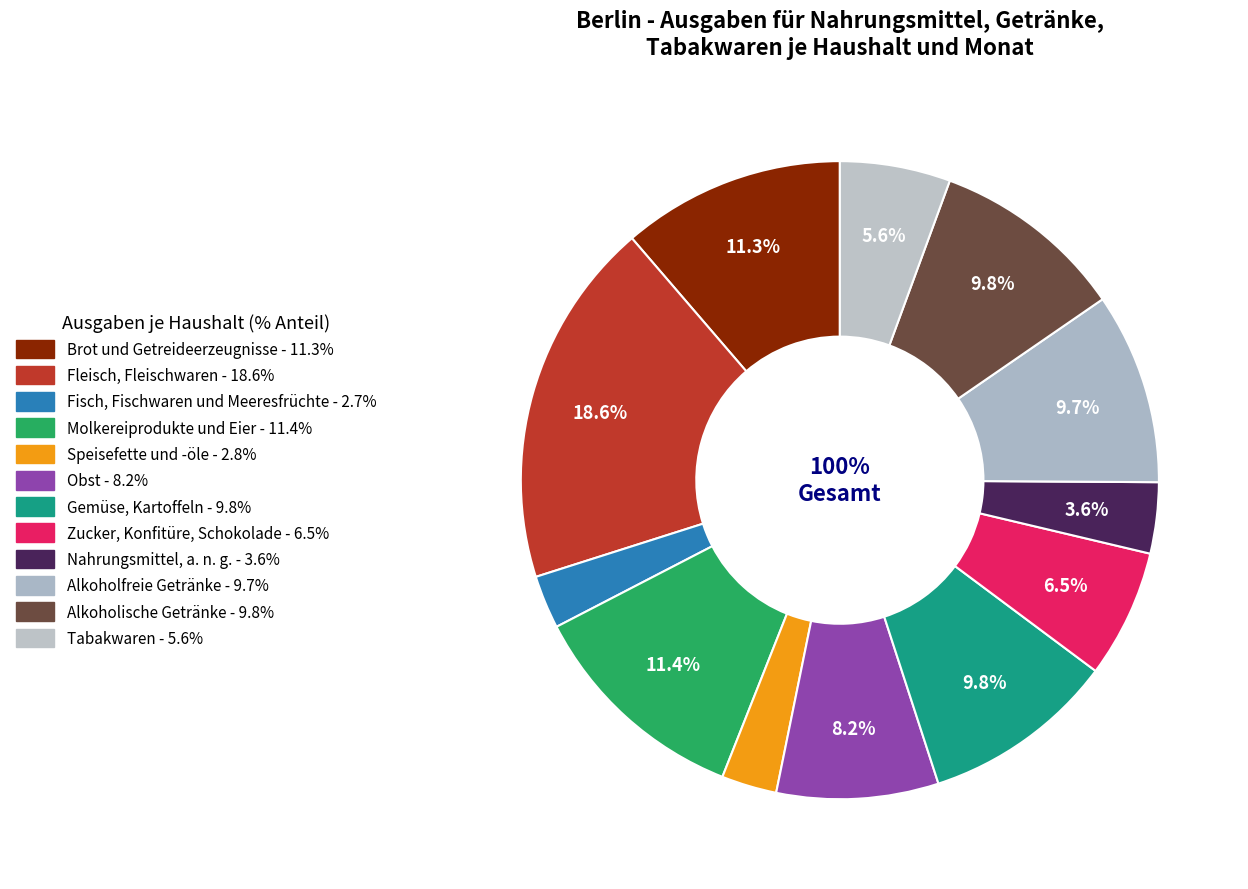

Is there a majority slice in this chart?

No